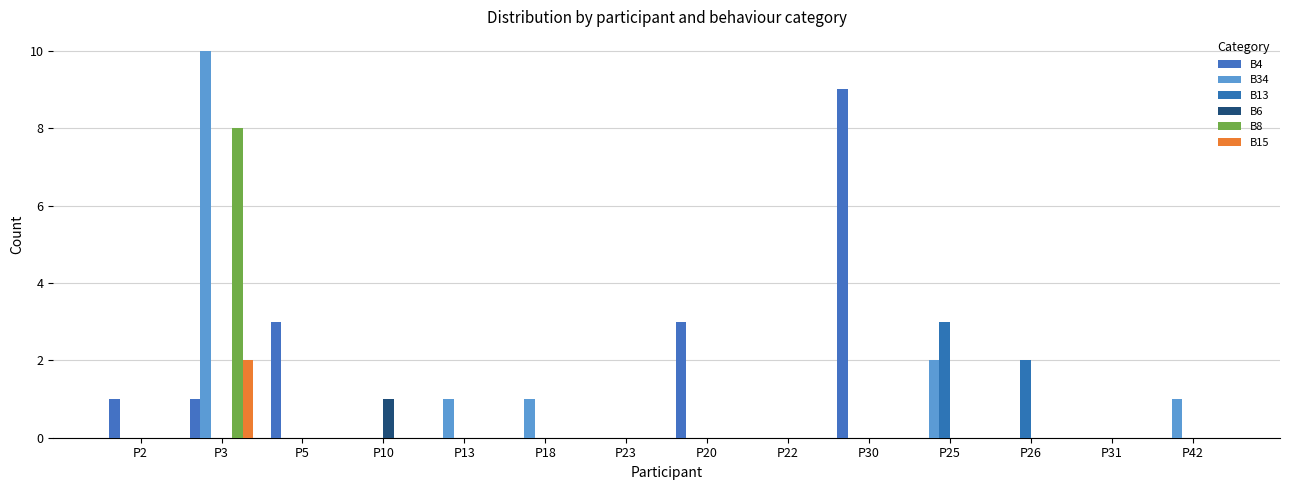

Which series has the largest range (max minus min)?

B34